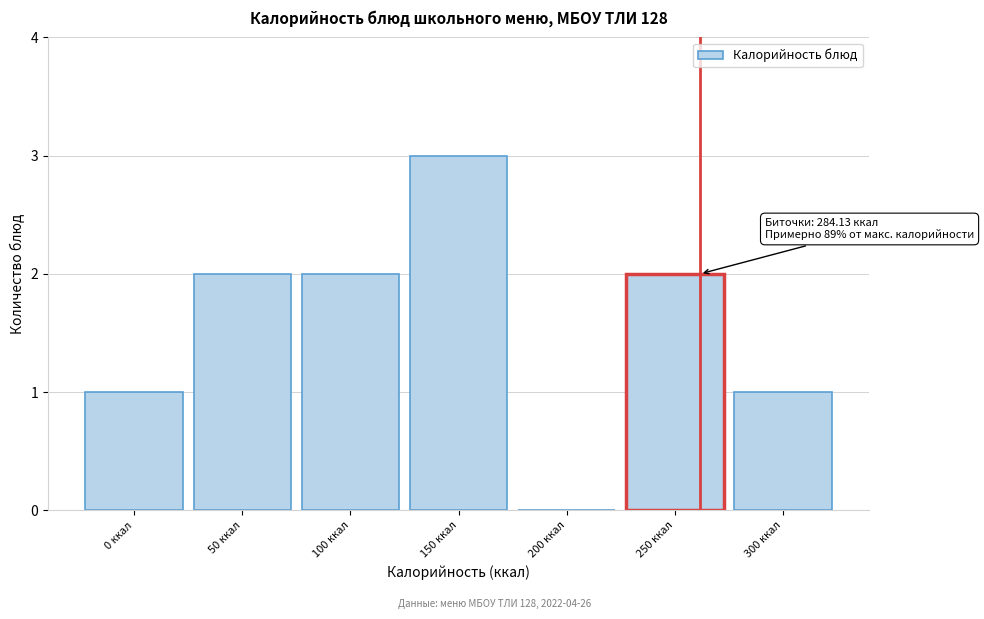

Reading left to right, transcribe all the data shown in this chart.

0 ккал=1	50 ккал=2	100 ккал=2	150 ккал=3	200 ккал=0	250 ккал=2	300 ккал=1